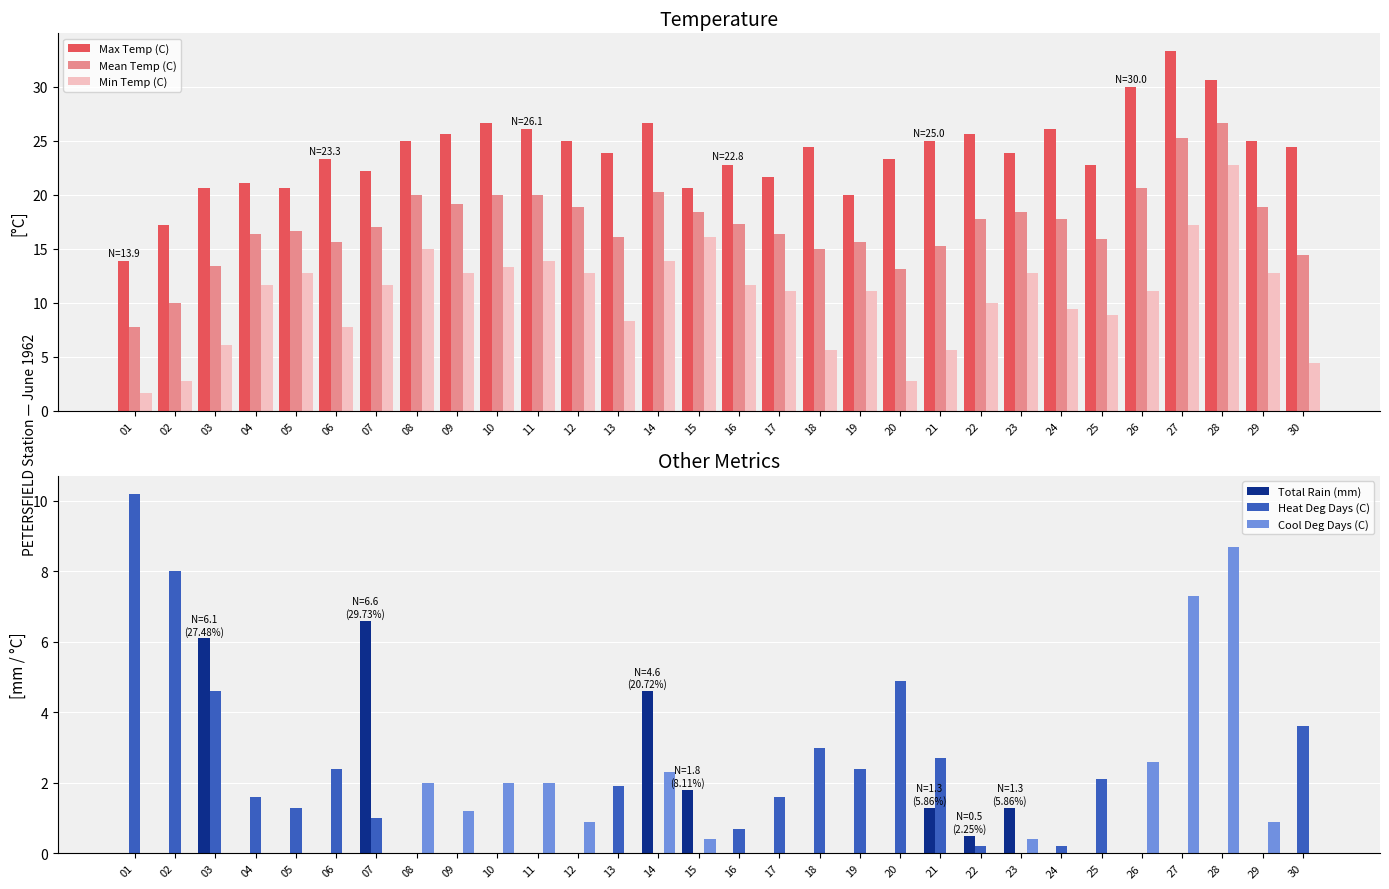

What is the value of the Min Temp (C) bar at the 4th from the left?

11.7